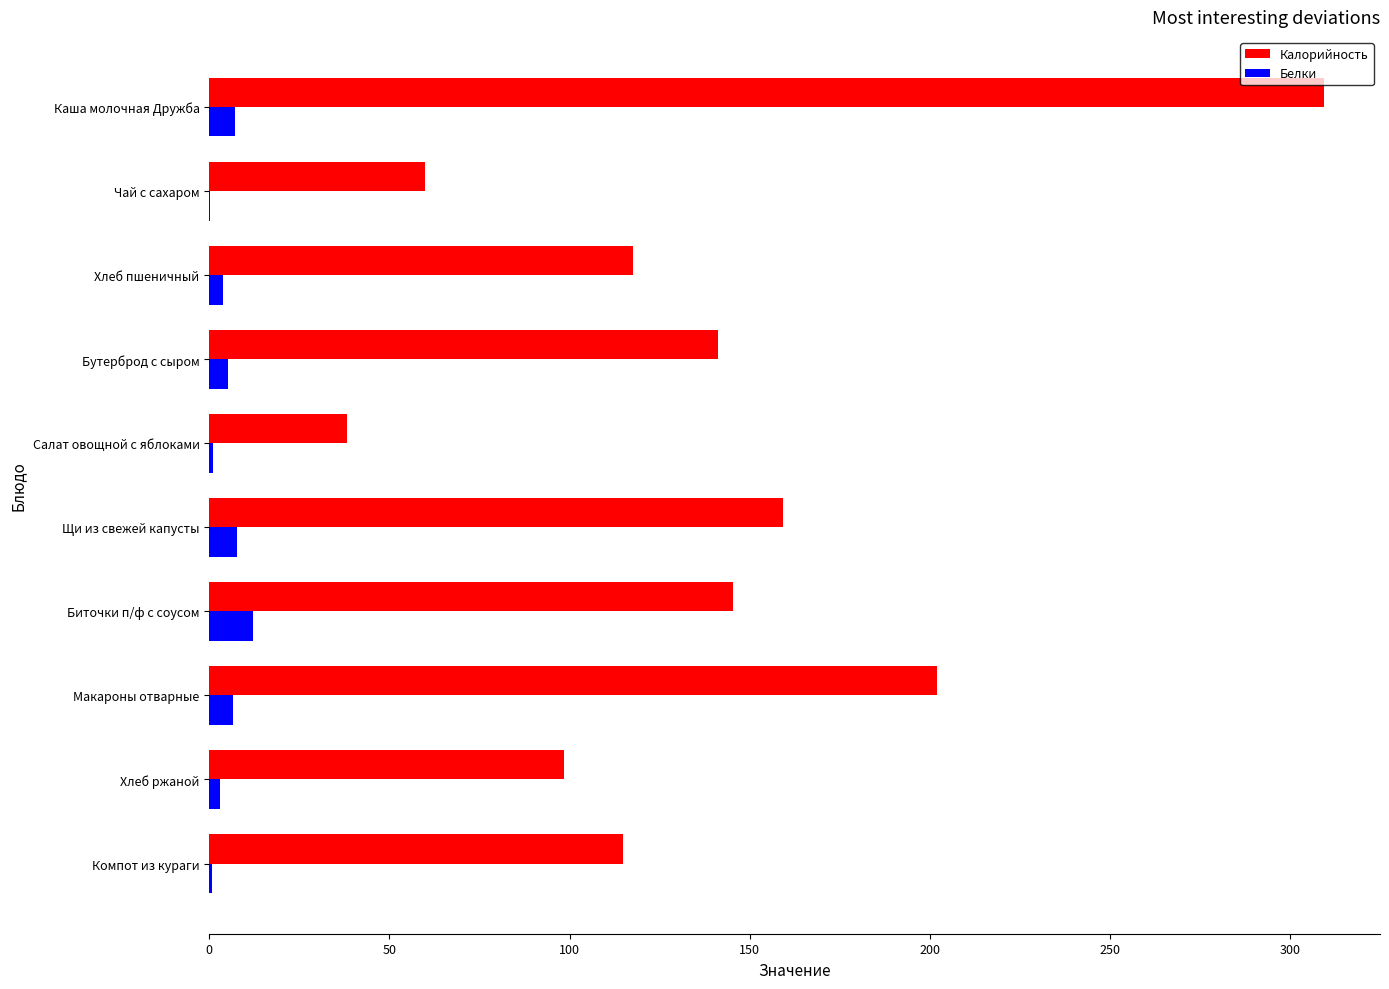

Which series has the largest total across all categories?

Калорийность